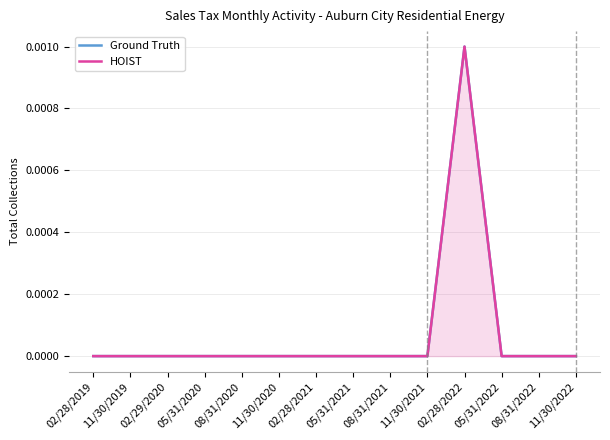

How many Ground Truth values are between 0 and 1?

14